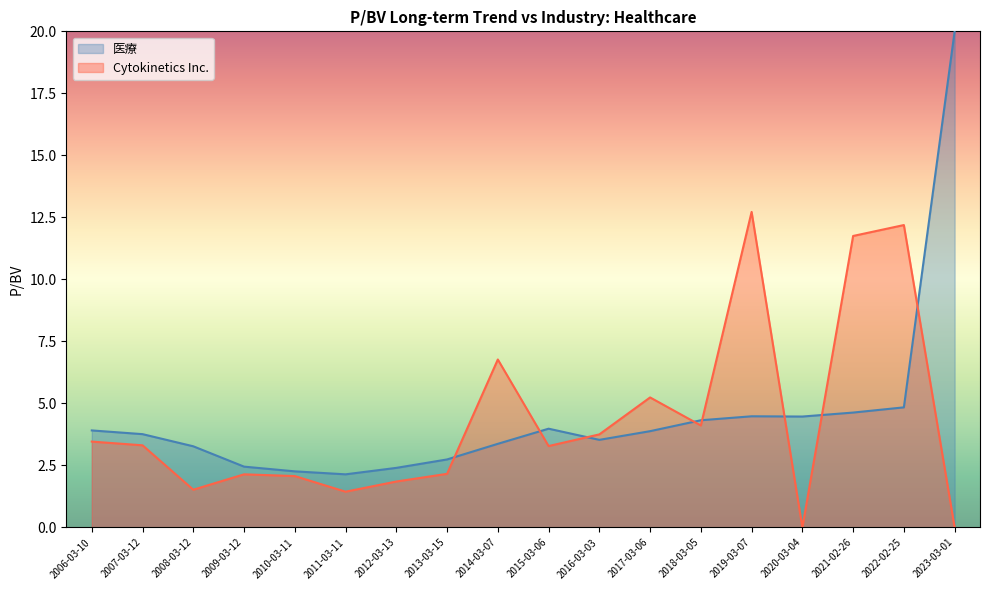

What is the average value?

4.3